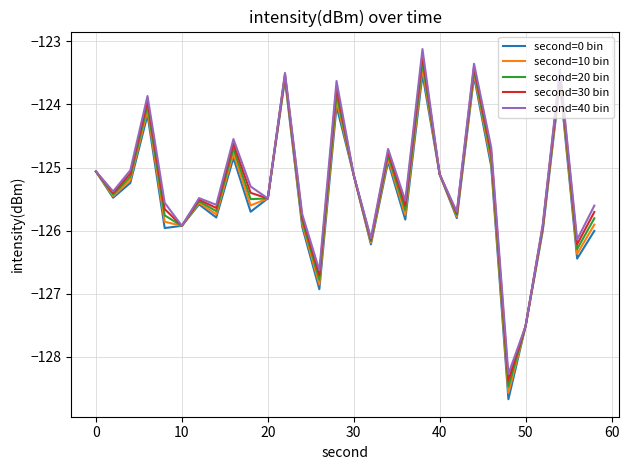

What is the maximum value shown in the chart?

-123.1